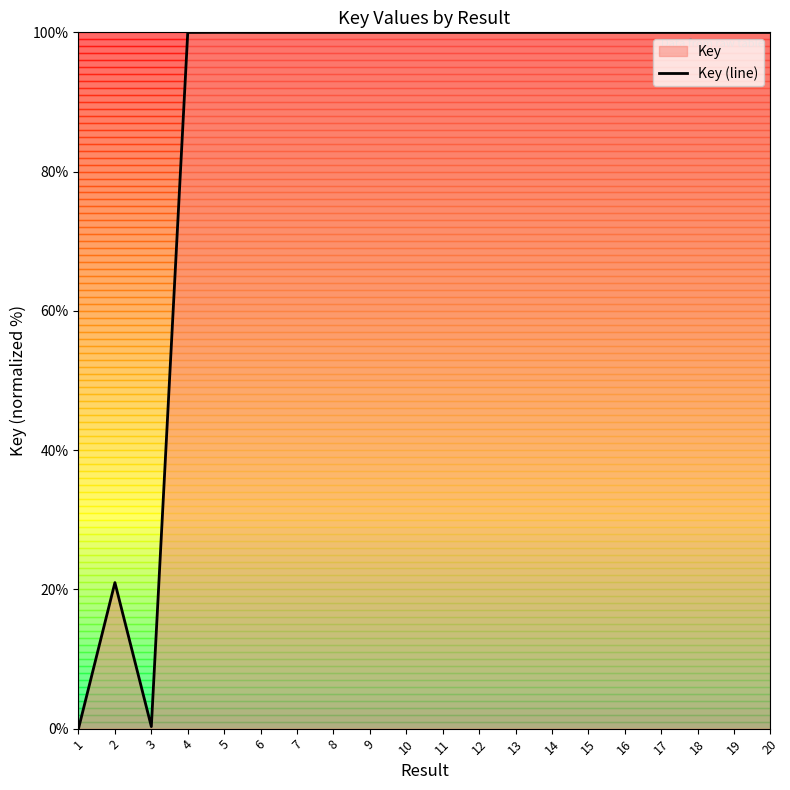

Which category has the lowest value across all series?

1